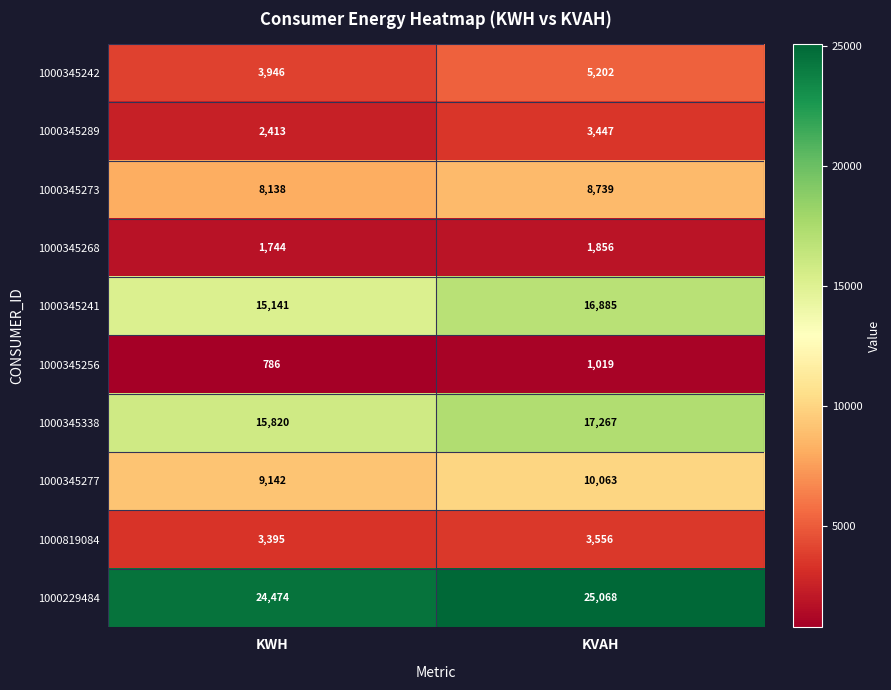

Reading left to right, what are all the values shown in this chart?

1000345242: KWH=3946	KVAH=5202
1000345289: KWH=2413	KVAH=3447
1000345273: KWH=8138	KVAH=8739
1000345268: KWH=1744	KVAH=1856
1000345241: KWH=15141	KVAH=16885
1000345256: KWH=786	KVAH=1019
1000345338: KWH=15820	KVAH=17267
1000345277: KWH=9142	KVAH=10063
1000819084: KWH=3395	KVAH=3556
1000229484: KWH=24474	KVAH=25068